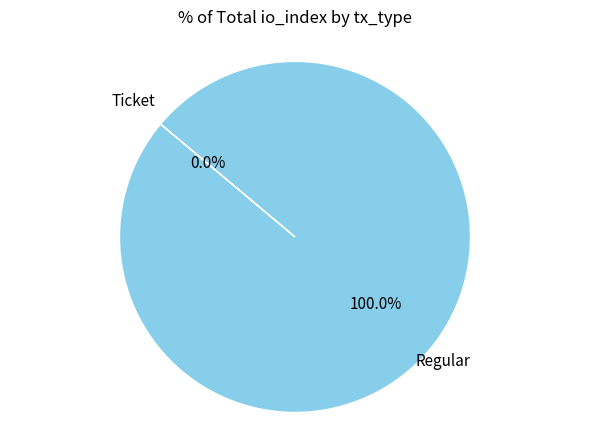

How many segments does this pie chart have?

2